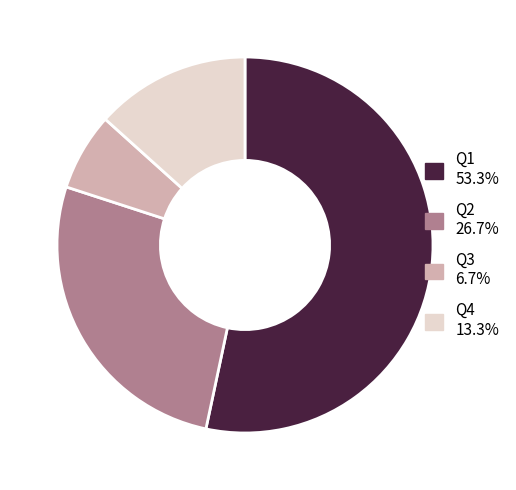

Does Q1 53.3% account for over 50% of the chart?

Yes